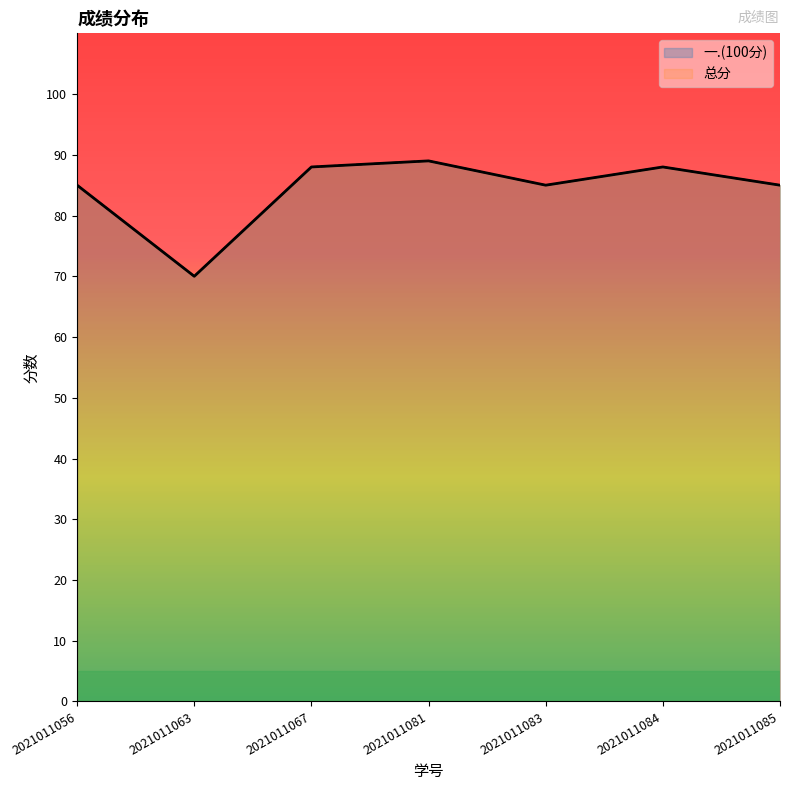

What is the difference between the 一.(100分) values at 2021011083 and 2021011081?

4